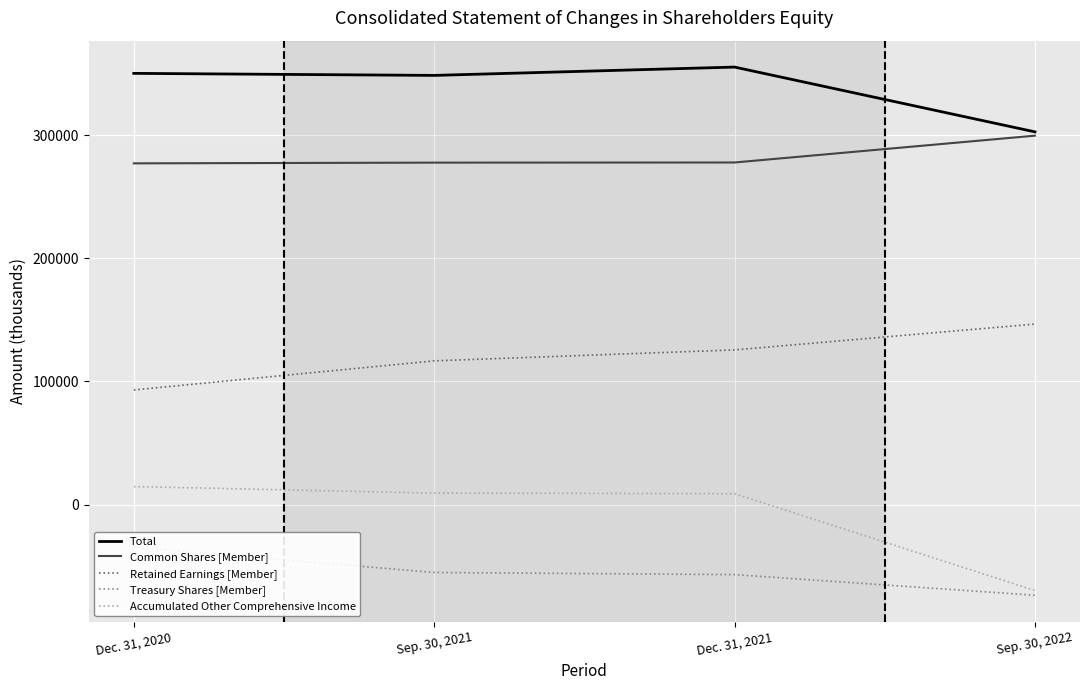

Reading right to left, transcribe all the data shown in this chart.

Total: Sep. 30, 2022=302602	Dec. 31, 2021=355212	Sep. 30, 2021=348450	Dec. 31, 2020=350108
Common Shares [Member]: Sep. 30, 2022=299515	Dec. 31, 2021=277741	Sep. 30, 2021=277627	Dec. 31, 2020=277039
Retained Earnings [Member]: Sep. 30, 2022=146546	Dec. 31, 2021=125558	Sep. 30, 2021=116680	Dec. 31, 2020=93048
Treasury Shares [Member]: Sep. 30, 2022=-73641	Dec. 31, 2021=-56907	Sep. 30, 2021=-55155	Dec. 31, 2020=-34598
Accumulated Other Comprehensive Income: Sep. 30, 2022=-69818	Dec. 31, 2021=8820	Sep. 30, 2021=9298	Dec. 31, 2020=14619